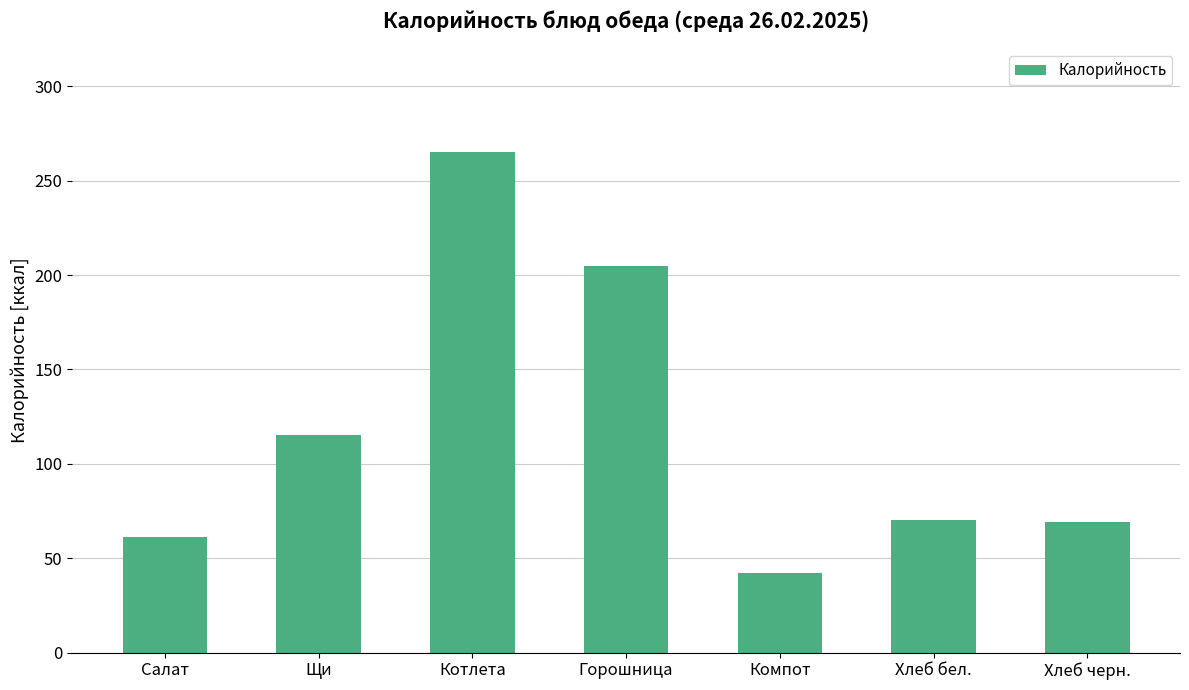

What is the label of the 1st bar from the left?

Салат